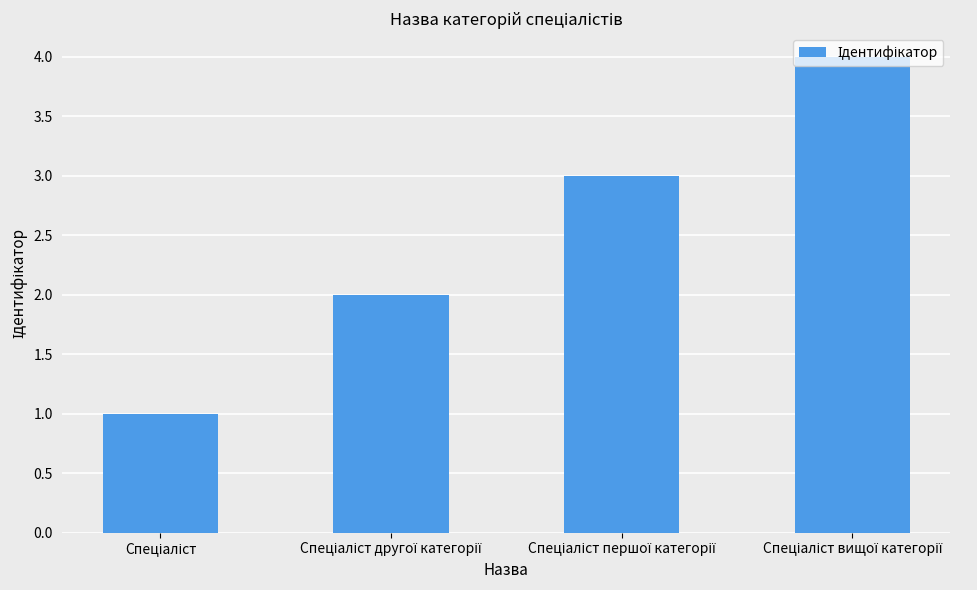

What is the difference between the maximum and minimum values?

3